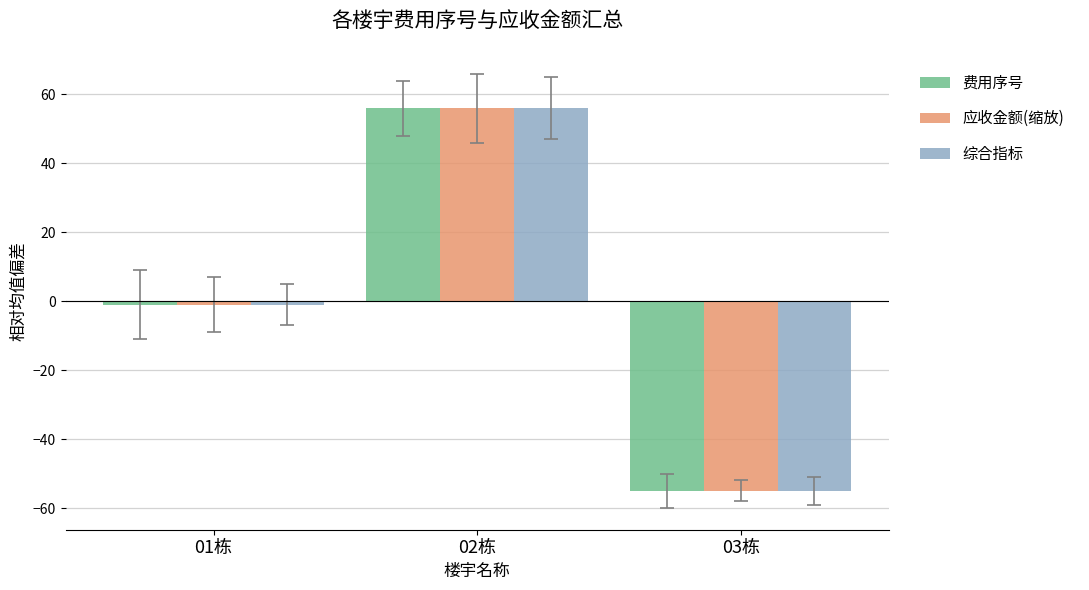

What is the label of the 3rd bar from the left?

03栋